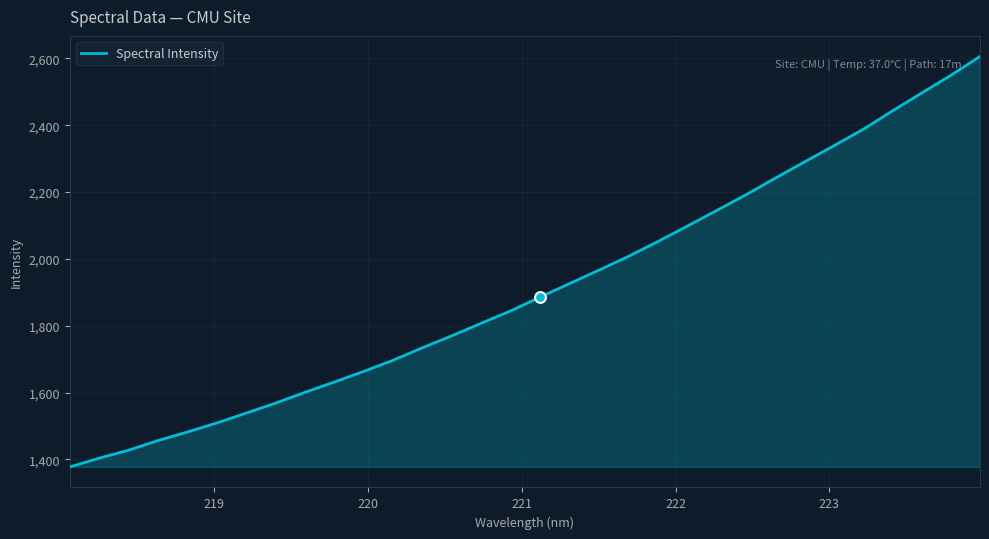

What is the smallest value displayed?

1377.8